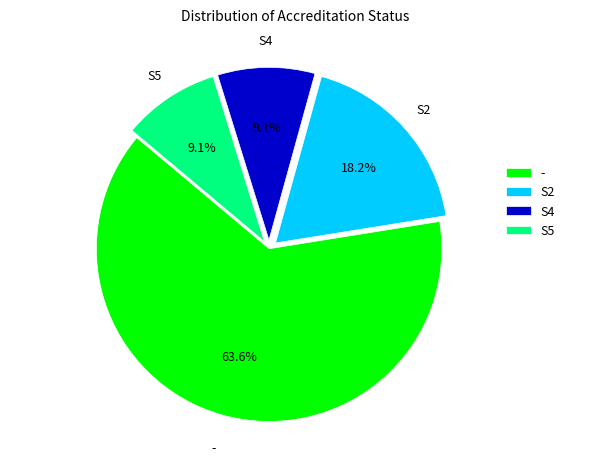

Is it true that S5 is 9% of the pie?

True